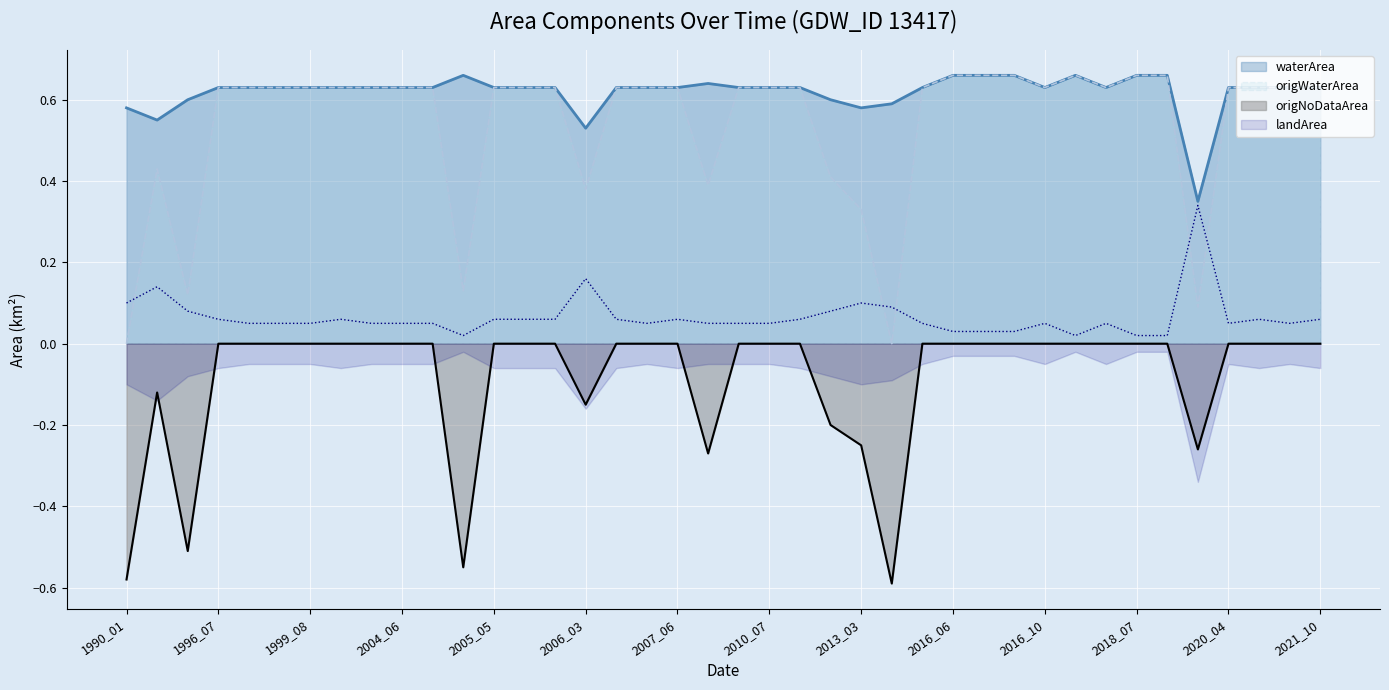

True or false: origWaterArea and origNoDataArea intersect in this chart.

False